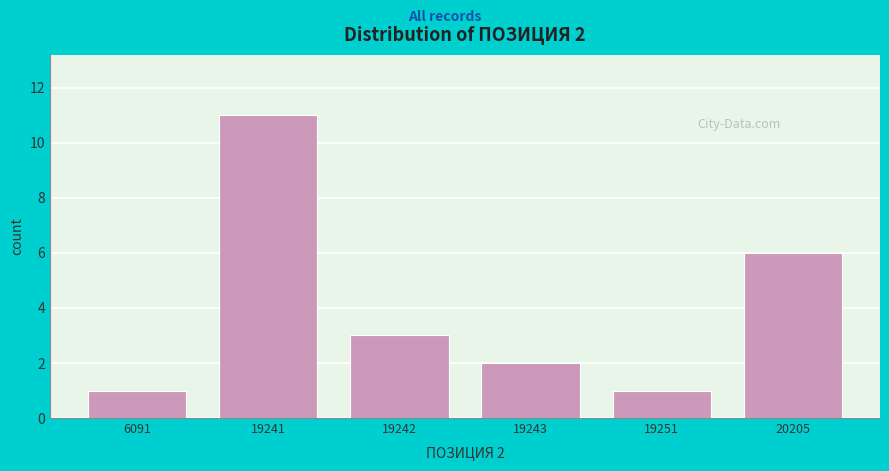

Reading left to right, transcribe all the data shown in this chart.

6091=1	19241=11	19242=3	19243=2	19251=1	20205=6